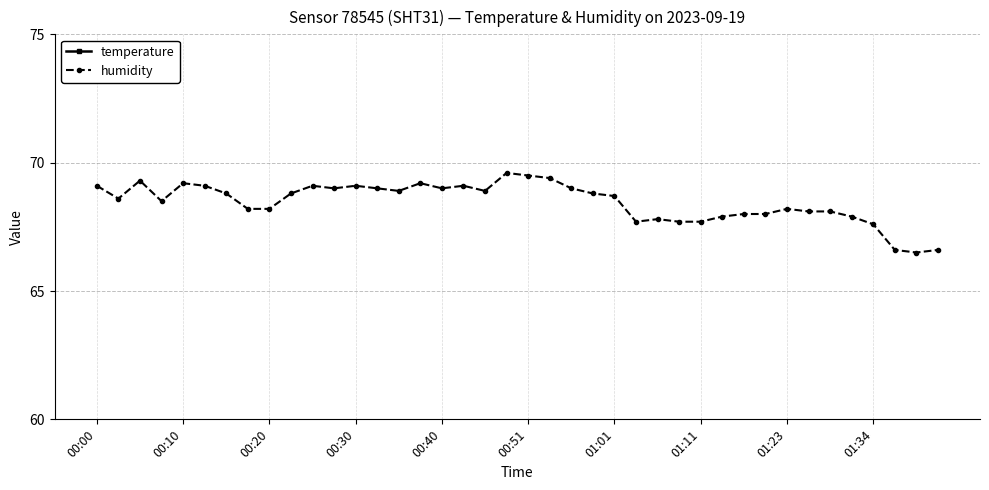

Does the chart have visible grid lines?

Yes